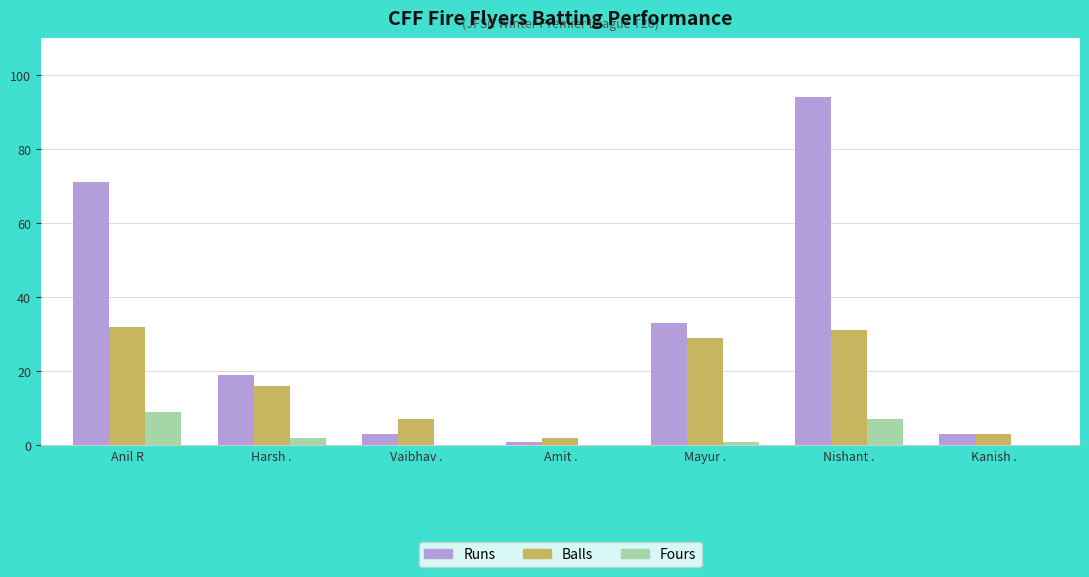

At which label does Balls first exceed 16?

Anil R